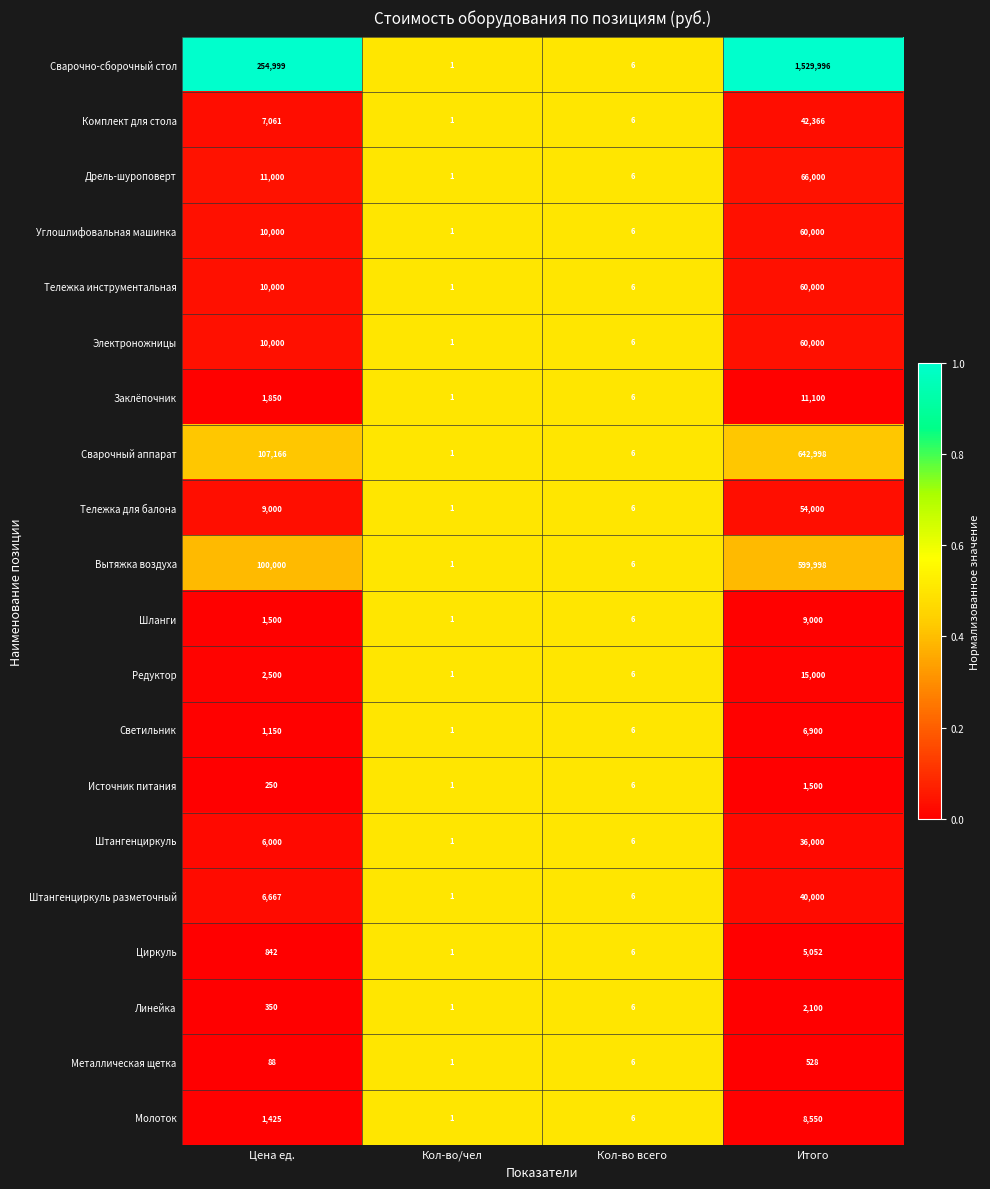

Which series has the largest range (max minus min)?

Сварочно-сборочный стол